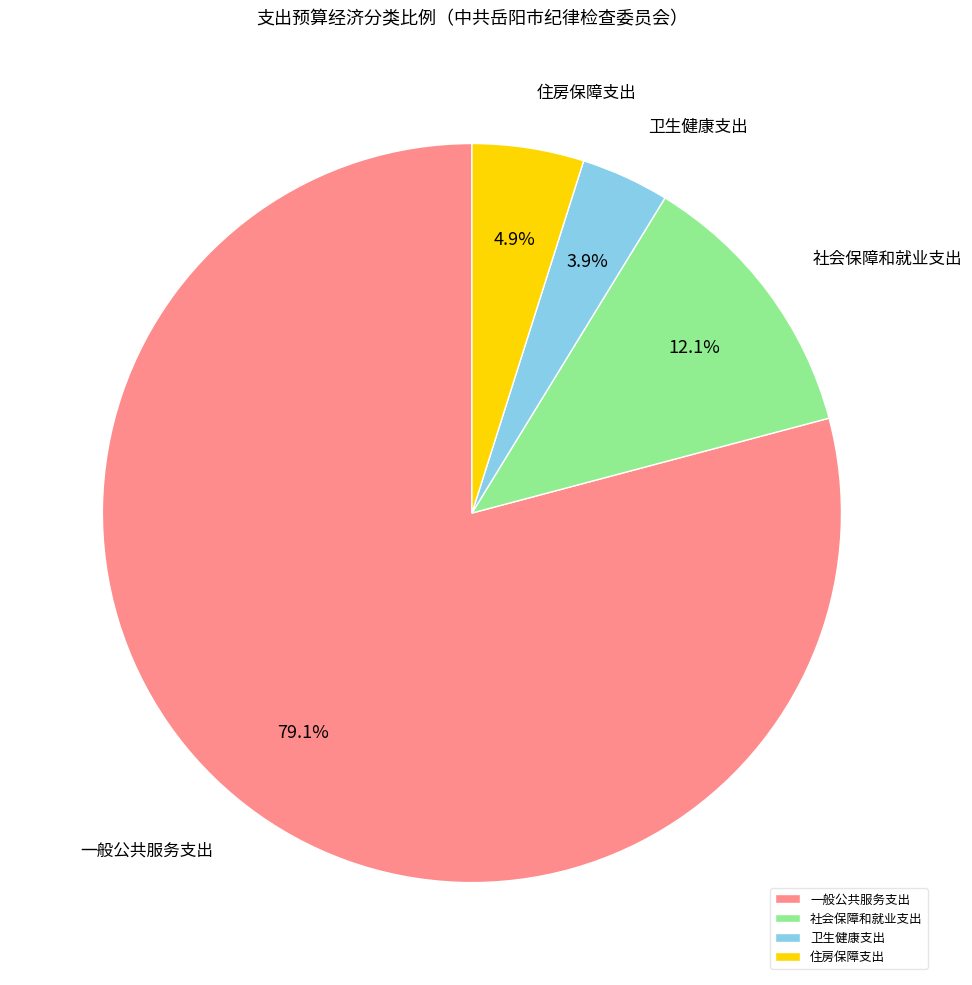

Which slice is the largest?

一般公共服务支出